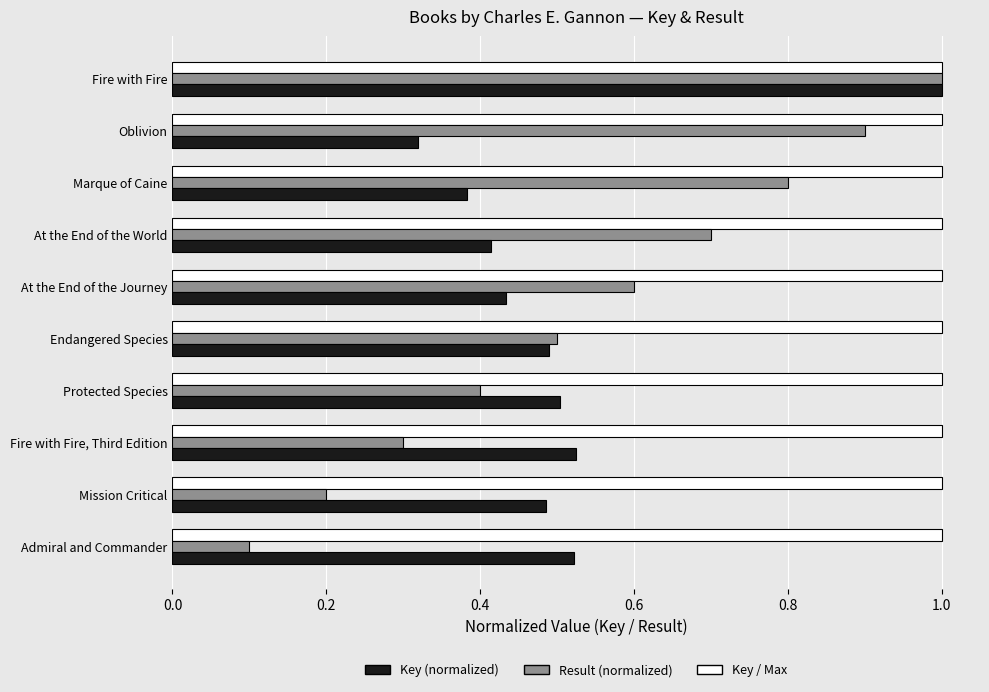

Which series changed the most between At the End of the Journey and Fire with Fire?

Key (normalized)